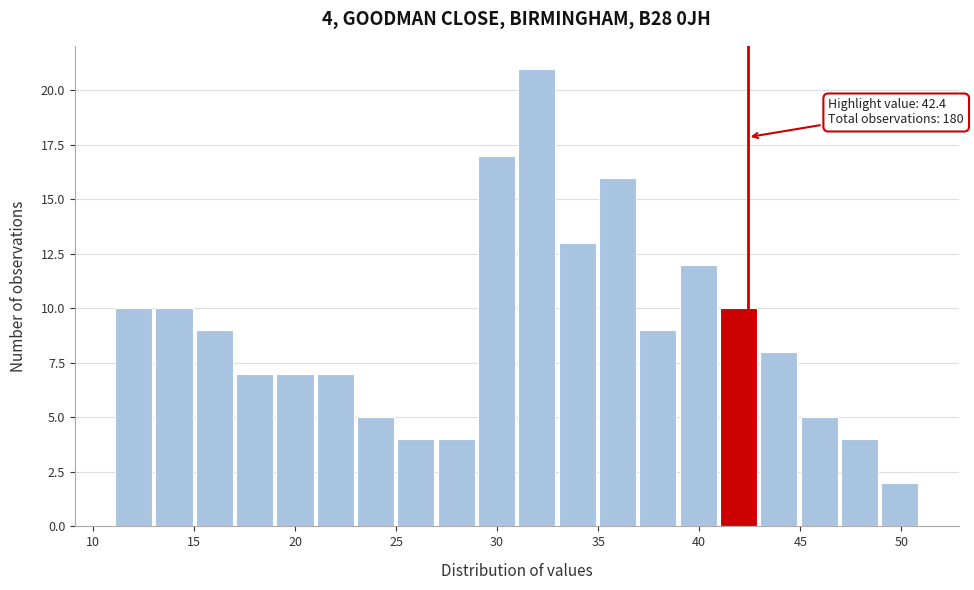

Around what value on the x-axis is the tallest bar? Give the approximate position of its centre, as read against the axis.

32.0